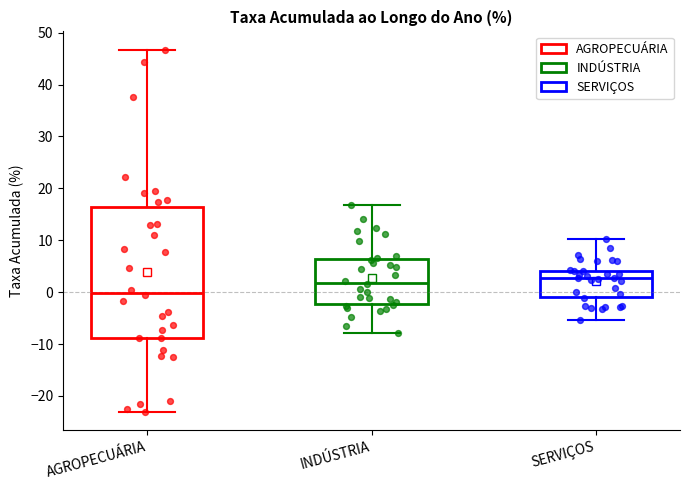

Reading left to right, read every box against the y-axis: the position of its median line, the range the box covers, and the ends of its whiskers. The values are not printed on the chart, so give them approximately, as read against the axis.

AGROPECUÁRIA: median 0, box -9 to 16, whiskers -23 to 47
INDÚSTRIA: median 2, box -2 to 6, whiskers -8 to 17
SERVIÇOS: median 3, box -1 to 4, whiskers -5 to 10